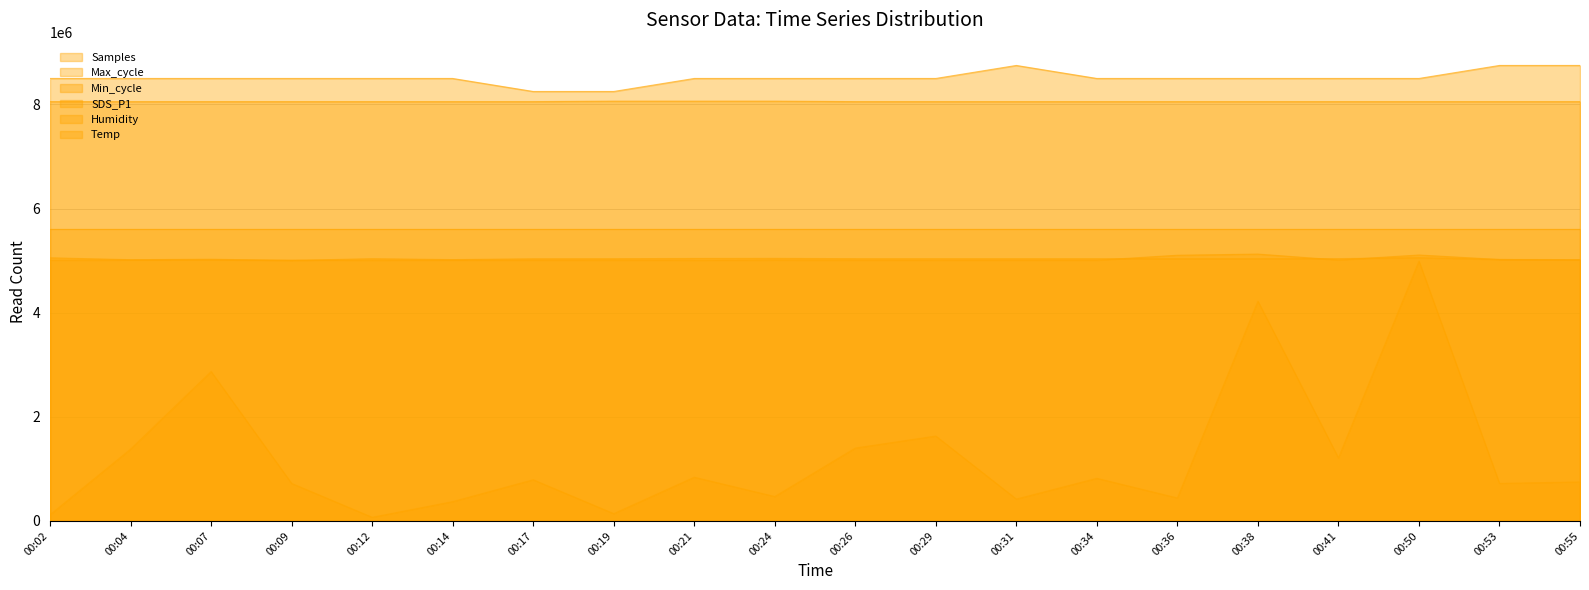

What is the minimum value for SDS_P1?

70000.0